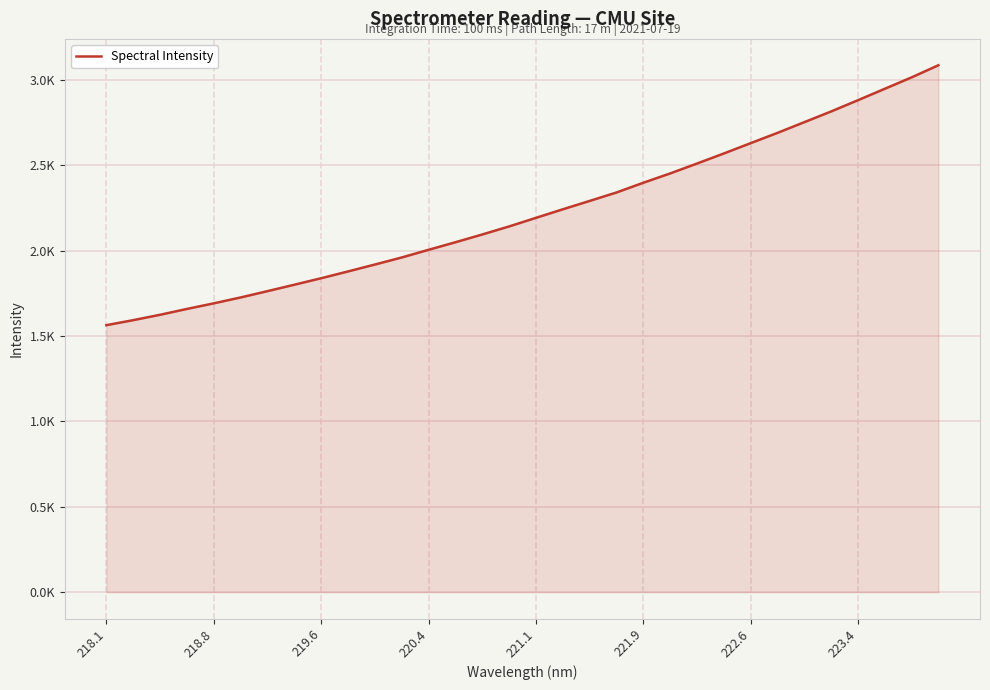

Does the chart have visible grid lines?

Yes